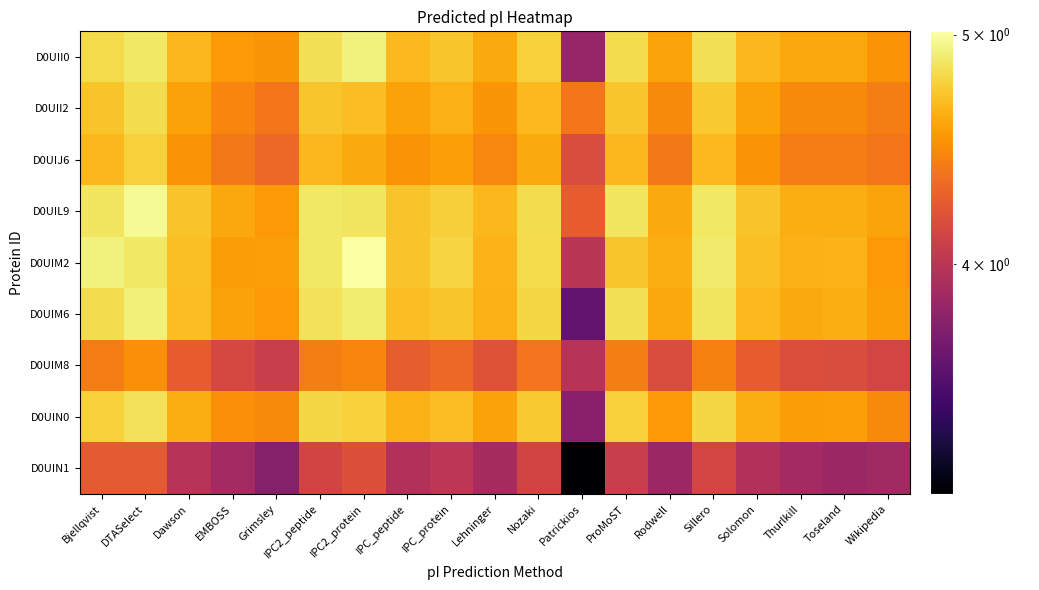

Reading left to right, extract all data points from this chart.

D0UII0: Bjellqvist=4.8	DTASelect=4.9	Dawson=4.7	EMBOSS=4.5	Grimsley=4.5	IPC2_peptide=4.8	IPC2_protein=4.9	IPC_peptide=4.7	IPC_protein=4.7	Lehninger=4.6	Nozaki=4.8	Patrickios=3.8	ProMoST=4.8	Rodwell=4.6	Sillero=4.8	Solomon=4.7	Thurlkill=4.6	Toseland=4.6	Wikipedia=4.5
D0UII2: Bjellqvist=4.7	DTASelect=4.8	Dawson=4.6	EMBOSS=4.4	Grimsley=4.4	IPC2_peptide=4.7	IPC2_protein=4.7	IPC_peptide=4.6	IPC_protein=4.6	Lehninger=4.5	Nozaki=4.7	Patrickios=4.4	ProMoST=4.7	Rodwell=4.5	Sillero=4.7	Solomon=4.6	Thurlkill=4.5	Toseland=4.5	Wikipedia=4.4
D0UIJ6: Bjellqvist=4.7	DTASelect=4.8	Dawson=4.5	EMBOSS=4.4	Grimsley=4.3	IPC2_peptide=4.7	IPC2_protein=4.6	IPC_peptide=4.5	IPC_protein=4.6	Lehninger=4.5	Nozaki=4.6	Patrickios=4.2	ProMoST=4.7	Rodwell=4.4	Sillero=4.7	Solomon=4.5	Thurlkill=4.4	Toseland=4.4	Wikipedia=4.4
D0UIL9: Bjellqvist=4.9	DTASelect=5.0	Dawson=4.7	EMBOSS=4.6	Grimsley=4.5	IPC2_peptide=4.9	IPC2_protein=4.9	IPC_peptide=4.7	IPC_protein=4.8	Lehninger=4.7	Nozaki=4.8	Patrickios=4.3	ProMoST=4.9	Rodwell=4.6	Sillero=4.9	Solomon=4.7	Thurlkill=4.6	Toseland=4.6	Wikipedia=4.6
D0UIM2: Bjellqvist=4.9	DTASelect=4.9	Dawson=4.7	EMBOSS=4.5	Grimsley=4.6	IPC2_peptide=4.9	IPC2_protein=5.0	IPC_peptide=4.7	IPC_protein=4.8	Lehninger=4.6	Nozaki=4.8	Patrickios=4.0	ProMoST=4.7	Rodwell=4.6	Sillero=4.9	Solomon=4.7	Thurlkill=4.6	Toseland=4.6	Wikipedia=4.5
D0UIM6: Bjellqvist=4.8	DTASelect=4.9	Dawson=4.7	EMBOSS=4.6	Grimsley=4.5	IPC2_peptide=4.9	IPC2_protein=4.9	IPC_peptide=4.7	IPC_protein=4.7	Lehninger=4.6	Nozaki=4.8	Patrickios=3.6	ProMoST=4.8	Rodwell=4.6	Sillero=4.9	Solomon=4.7	Thurlkill=4.6	Toseland=4.6	Wikipedia=4.5
D0UIM8: Bjellqvist=4.4	DTASelect=4.5	Dawson=4.3	EMBOSS=4.1	Grimsley=4.1	IPC2_peptide=4.4	IPC2_protein=4.4	IPC_peptide=4.3	IPC_protein=4.3	Lehninger=4.2	Nozaki=4.4	Patrickios=4.0	ProMoST=4.4	Rodwell=4.2	Sillero=4.4	Solomon=4.3	Thurlkill=4.2	Toseland=4.2	Wikipedia=4.1
D0UIN0: Bjellqvist=4.8	DTASelect=4.9	Dawson=4.6	EMBOSS=4.5	Grimsley=4.5	IPC2_peptide=4.8	IPC2_protein=4.8	IPC_peptide=4.6	IPC_protein=4.7	Lehninger=4.6	Nozaki=4.7	Patrickios=3.8	ProMoST=4.8	Rodwell=4.5	Sillero=4.8	Solomon=4.6	Thurlkill=4.5	Toseland=4.6	Wikipedia=4.5
D0UIN1: Bjellqvist=4.2	DTASelect=4.2	Dawson=4.0	EMBOSS=3.9	Grimsley=3.8	IPC2_peptide=4.1	IPC2_protein=4.2	IPC_peptide=4.0	IPC_protein=4.0	Lehninger=3.9	Nozaki=4.1	Patrickios=3.2	ProMoST=4.1	Rodwell=3.9	Sillero=4.1	Solomon=4.0	Thurlkill=3.9	Toseland=3.9	Wikipedia=3.9